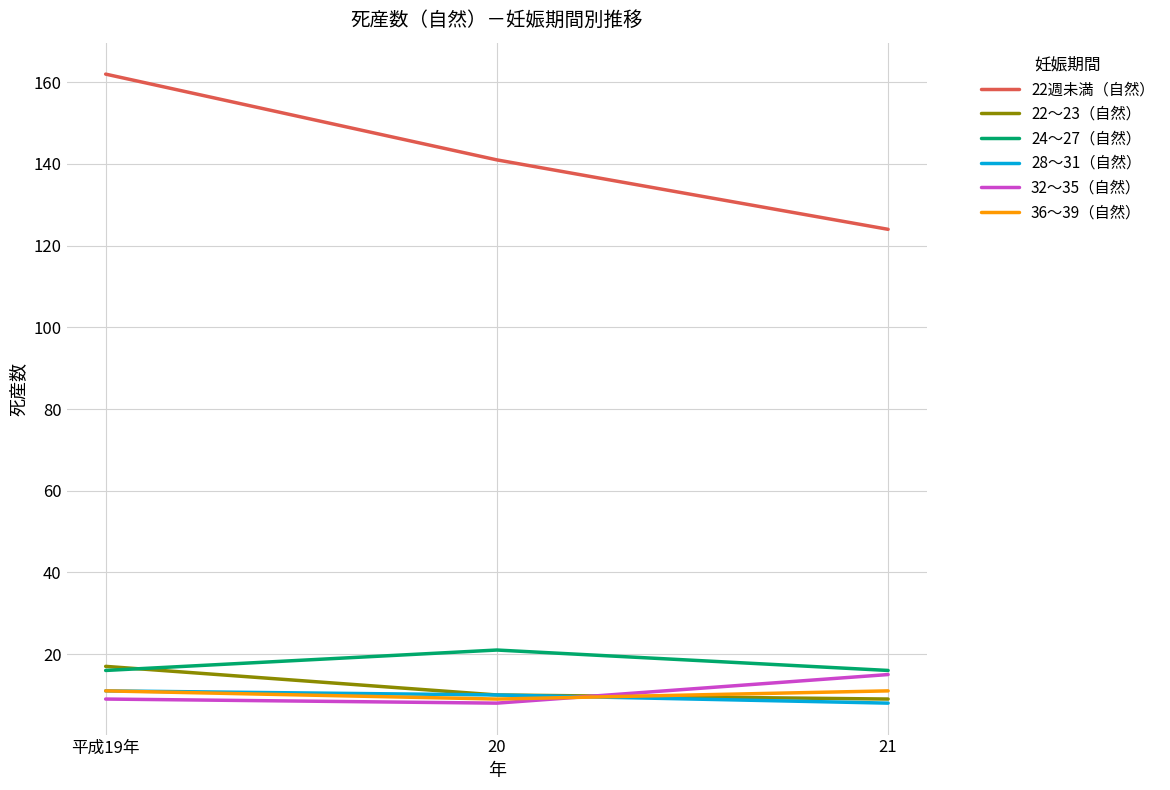

What is the greatest value displayed?

162